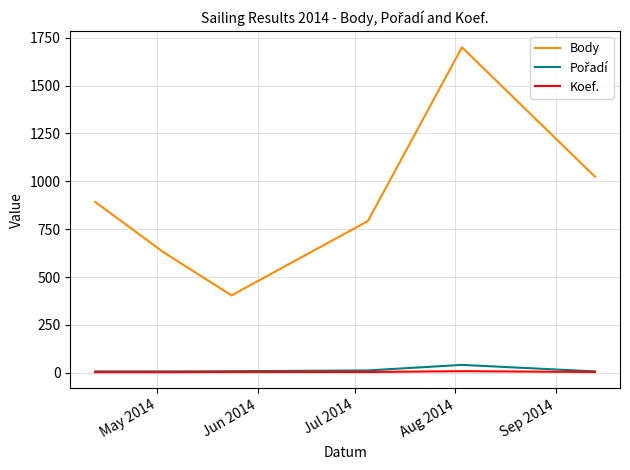

What is the lowest value of the Body series?

404